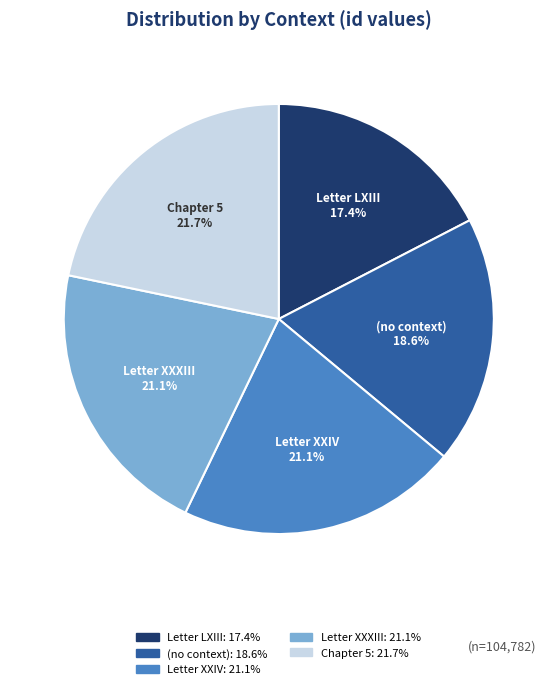

Is there any slice that represents more than half of the pie?

No